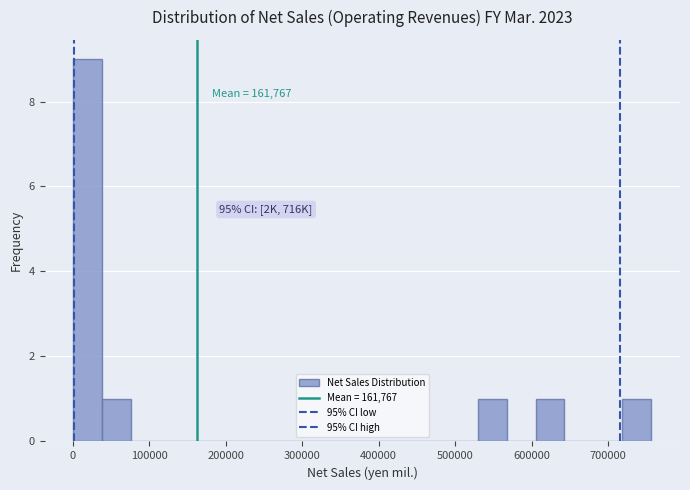

Read against the x-axis, roughly where is the centre of the tallest bar?

20000